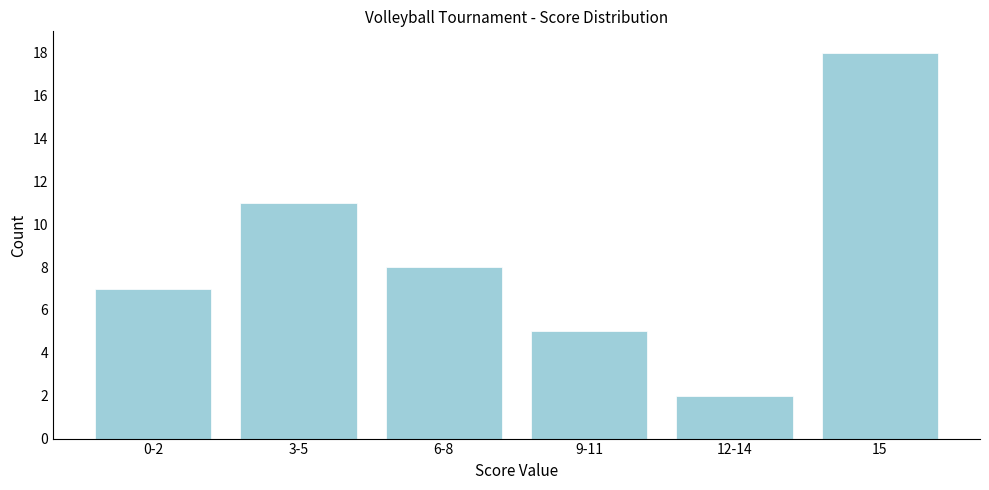

Reading left to right, transcribe all the data shown in this chart.

7	11	8	5	2	18